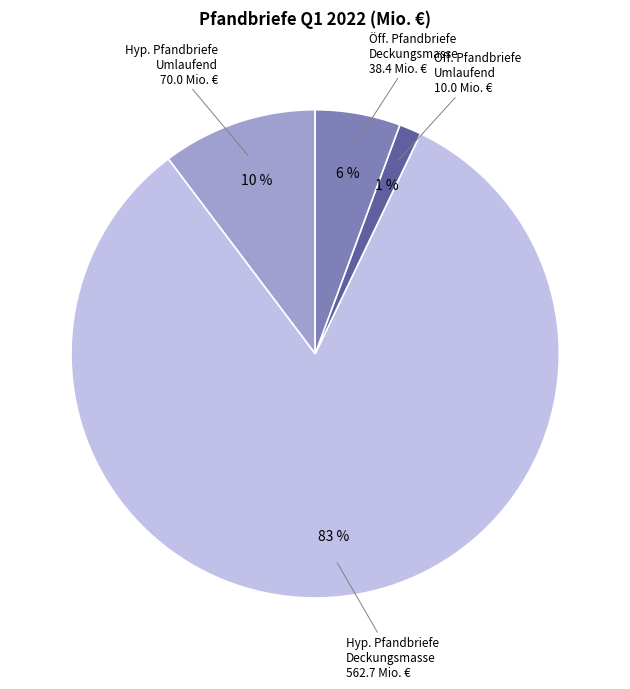

To the nearest percent, what is the average slice percentage?

25%